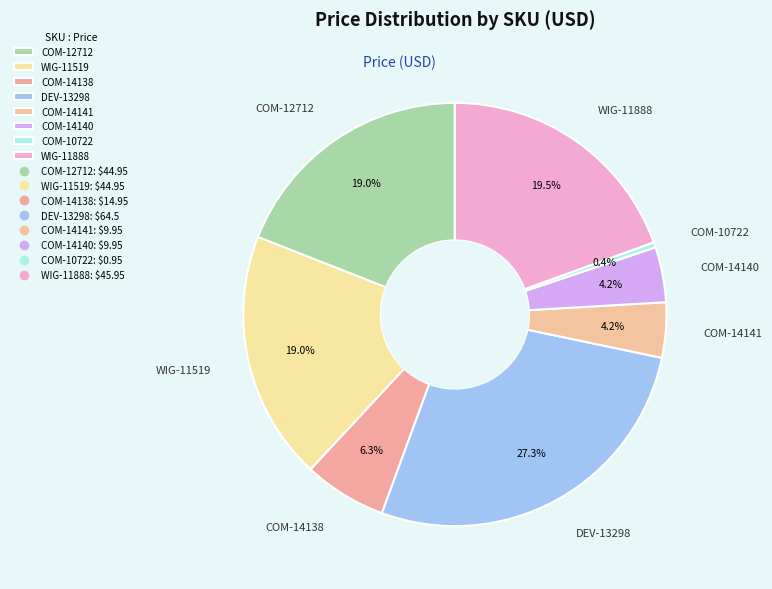

How many segments does this pie chart have?

8